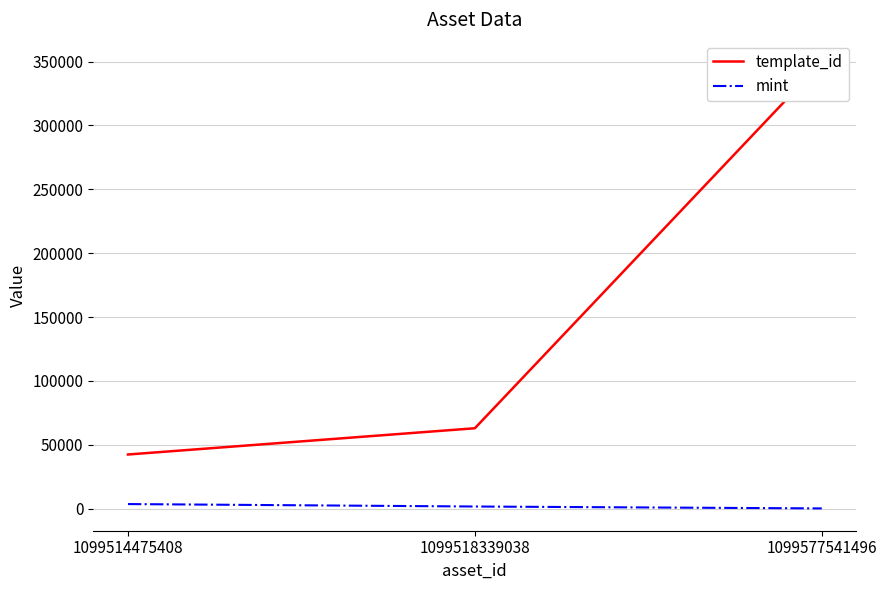

What is the total value across all series at 1099514475408?

46039